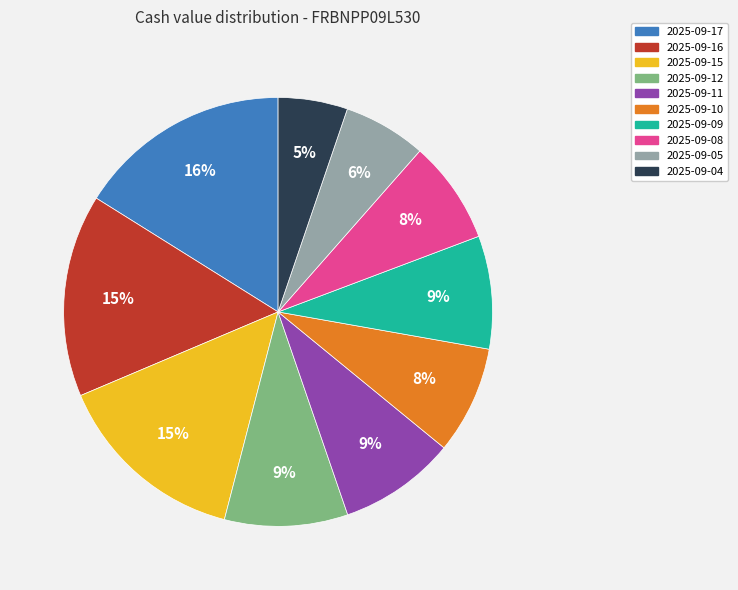

Is the sum of 2025-09-10 and 2025-09-16 greater than half?

No